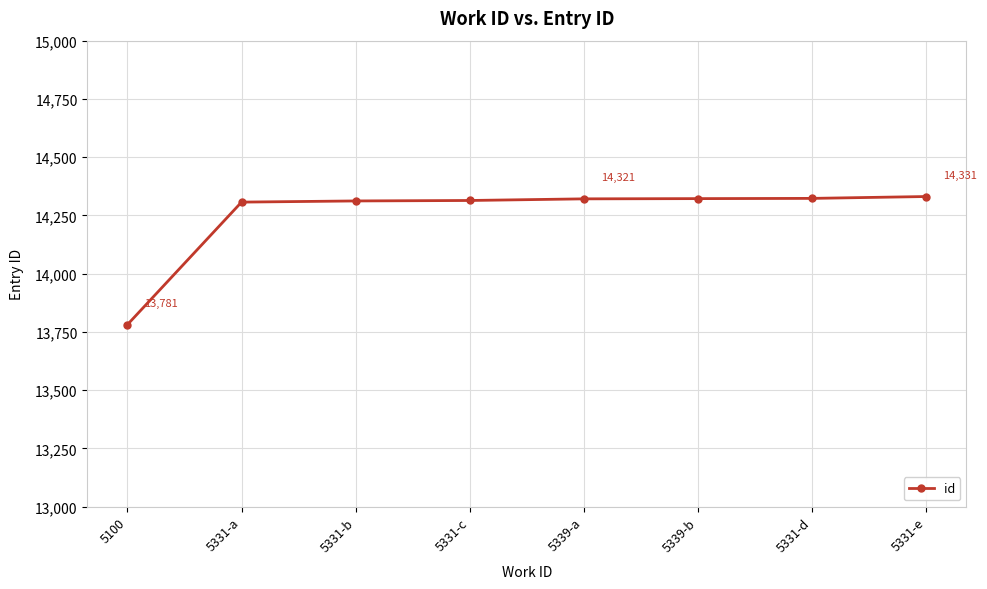

What is the difference between the maximum and minimum values?

550